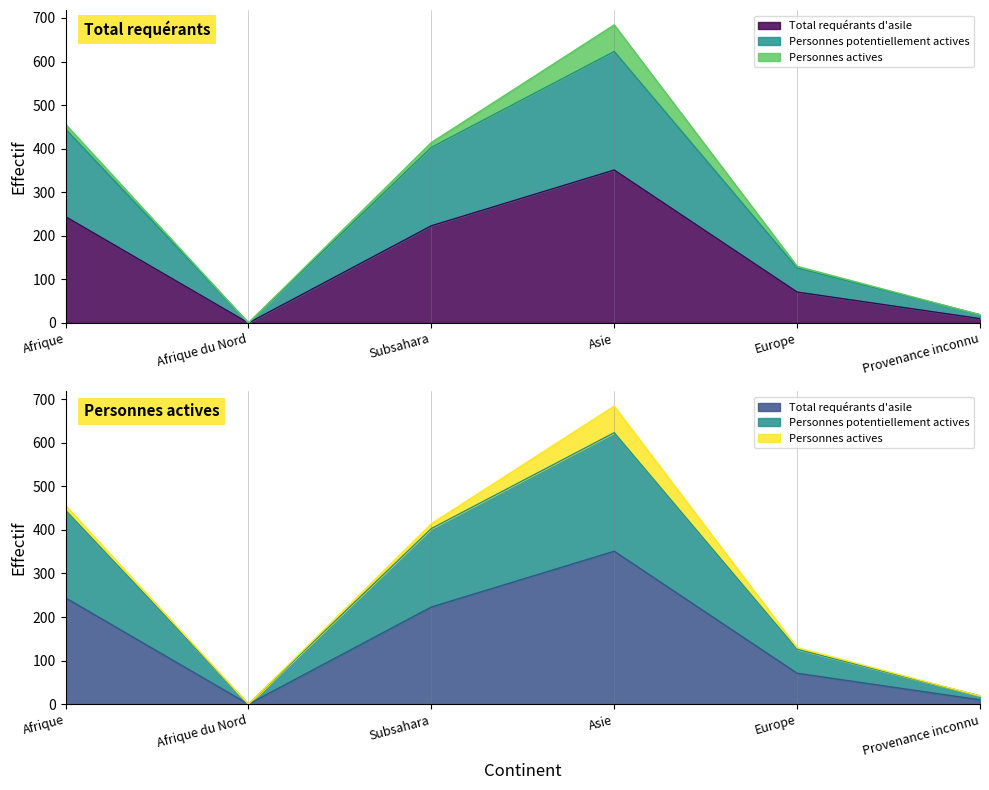

In Personnes potentiellement actives, how many points are lower than both neighbors (excluding endpoints)?

1